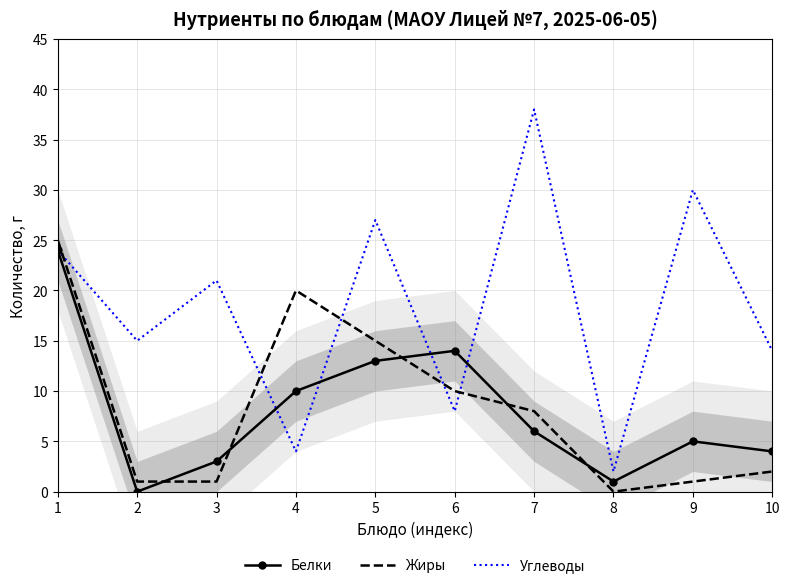

How many interior local valleys does the Жиры series have?

1